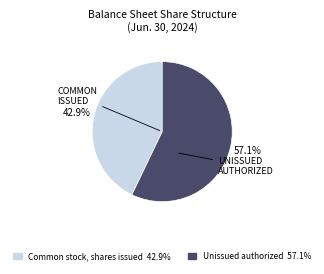

Does any single category account for the majority?

Yes